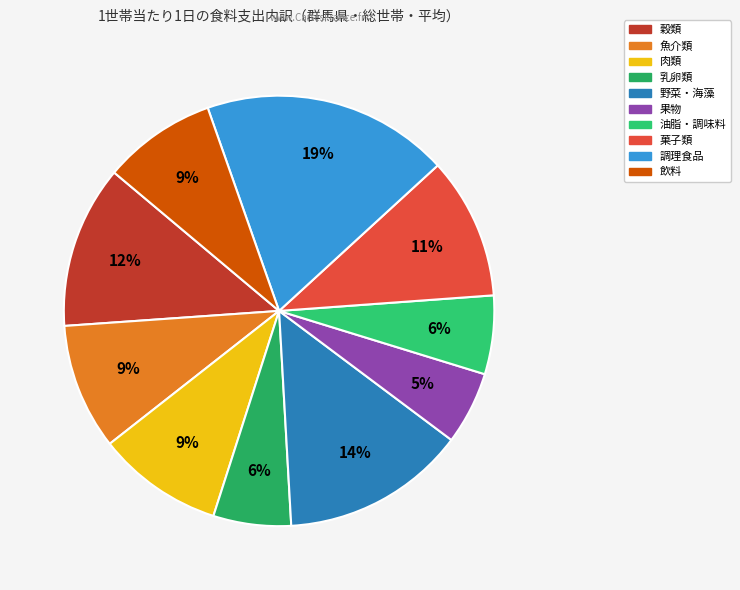

What is the largest slice in the pie chart?

調理食品